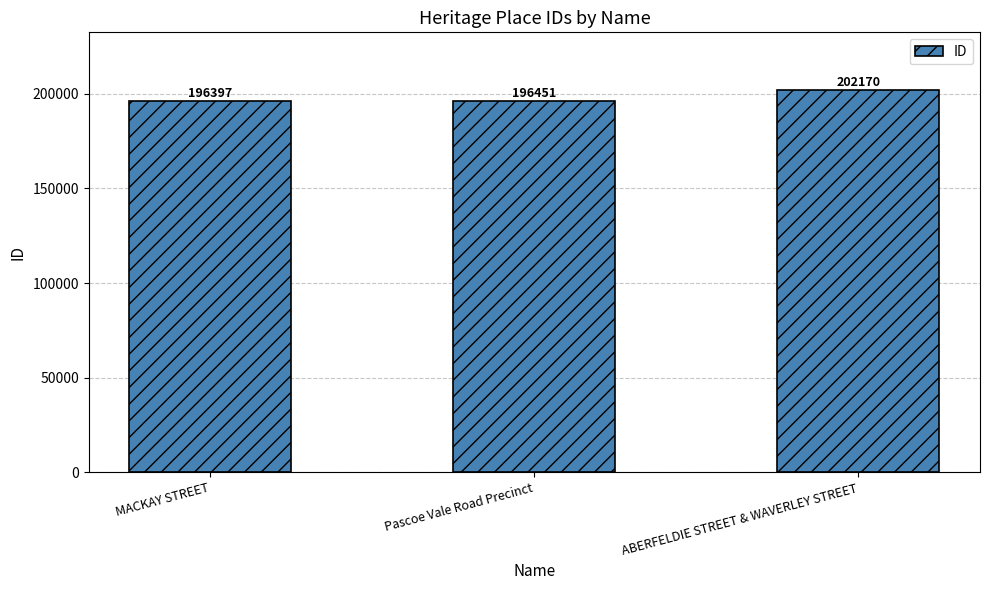

What is the sum of the values at Pascoe Vale Road Precinct and MACKAY STREET?

392848